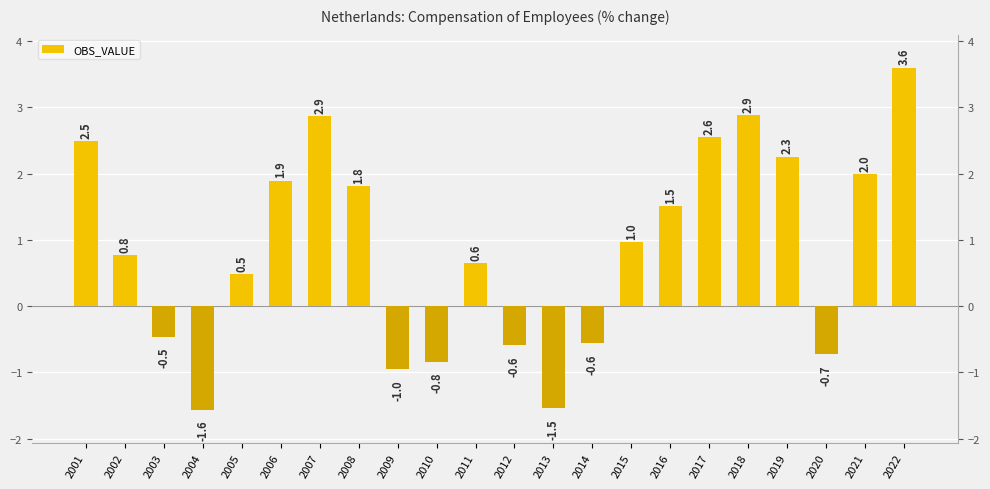

How many values are below 0?

8